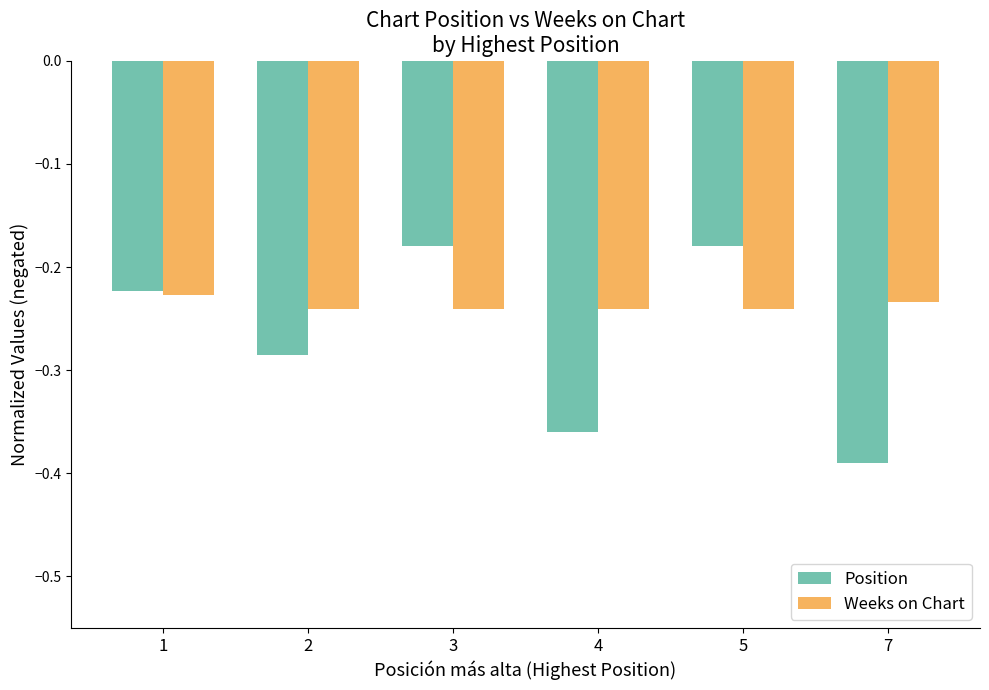

Which category has the lowest value in the Position series?

7